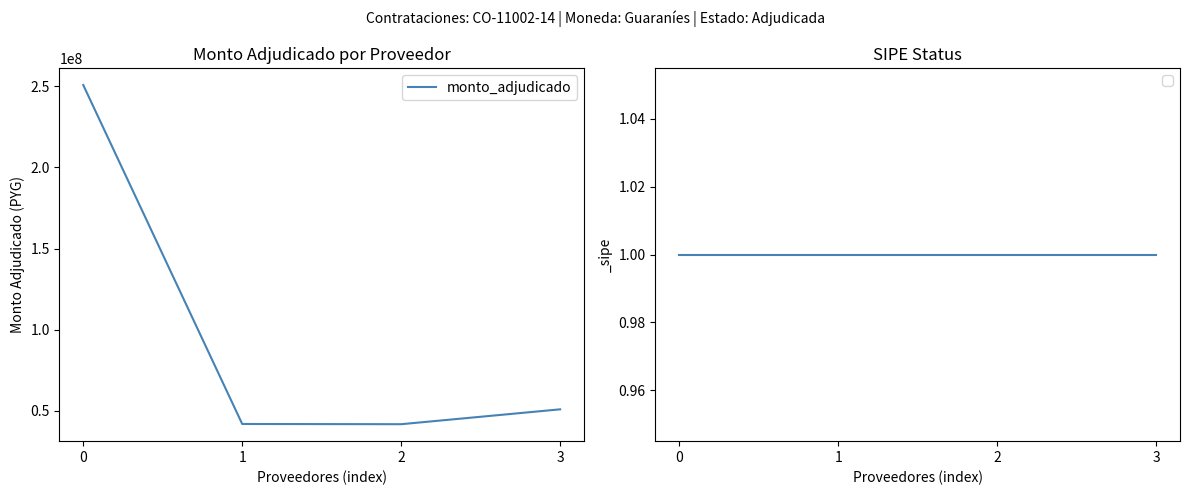

Is it true that the value at 0 is 366891002?

False